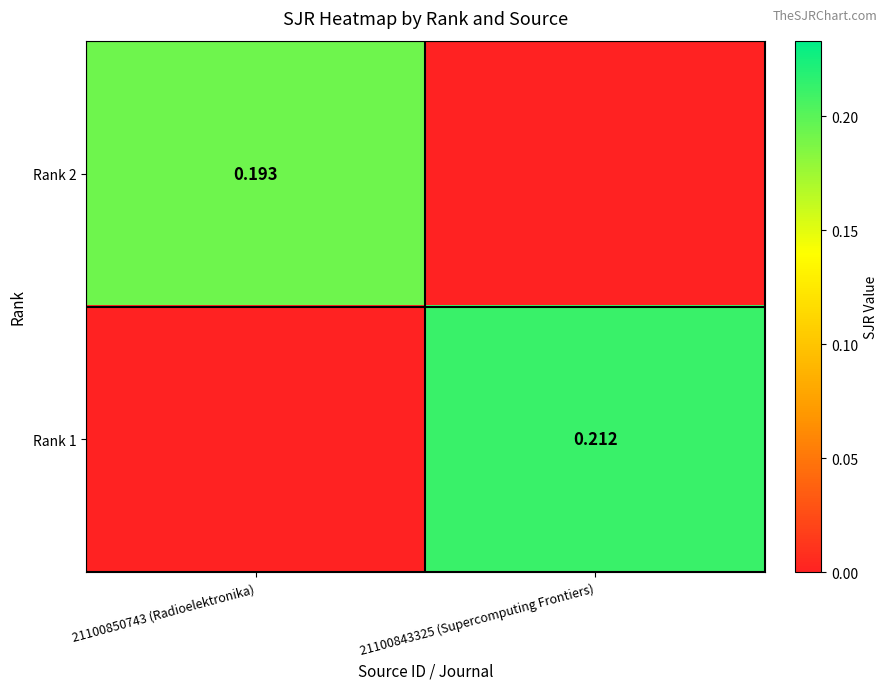

At which category is the sum across all series the highest?

21100843325 (Supercomputing Frontiers)